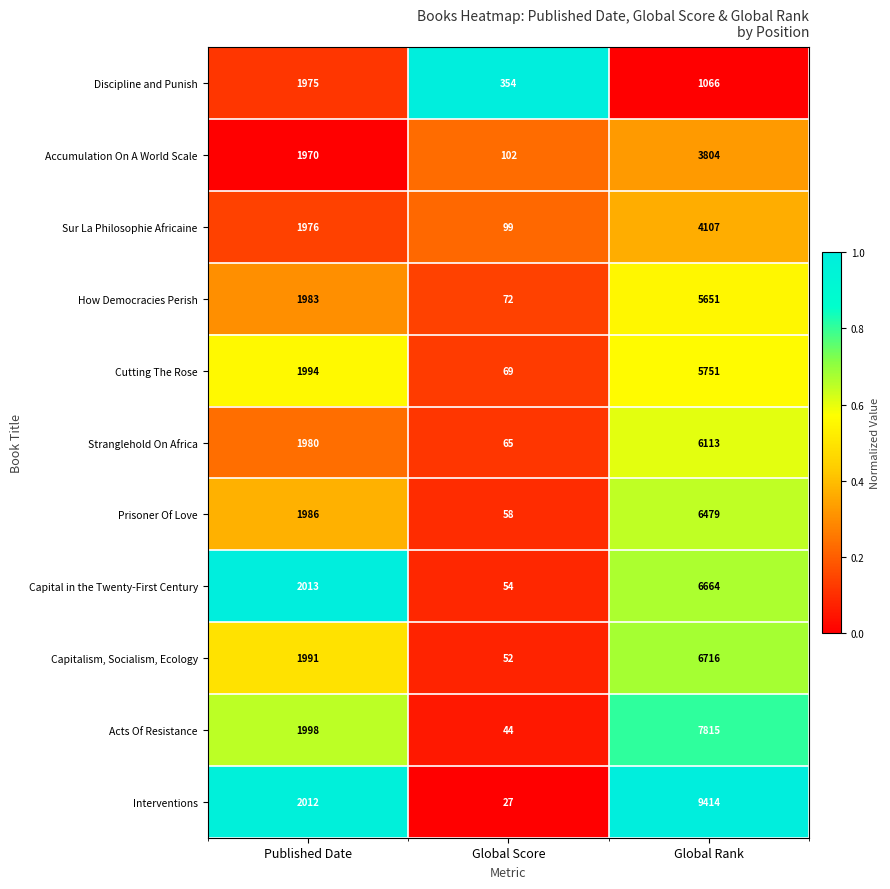

Is it true that Stranglehold On Africa equals 35 at Global Score?

False